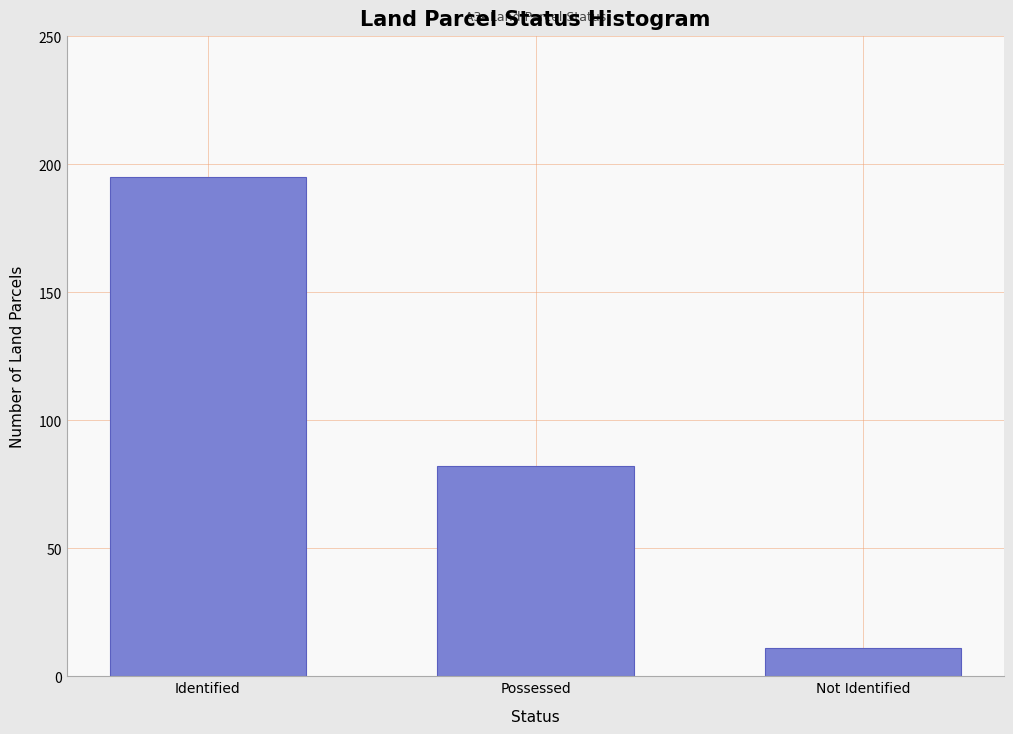

Reading right to left, what are all the values shown in this chart?

11	82	195